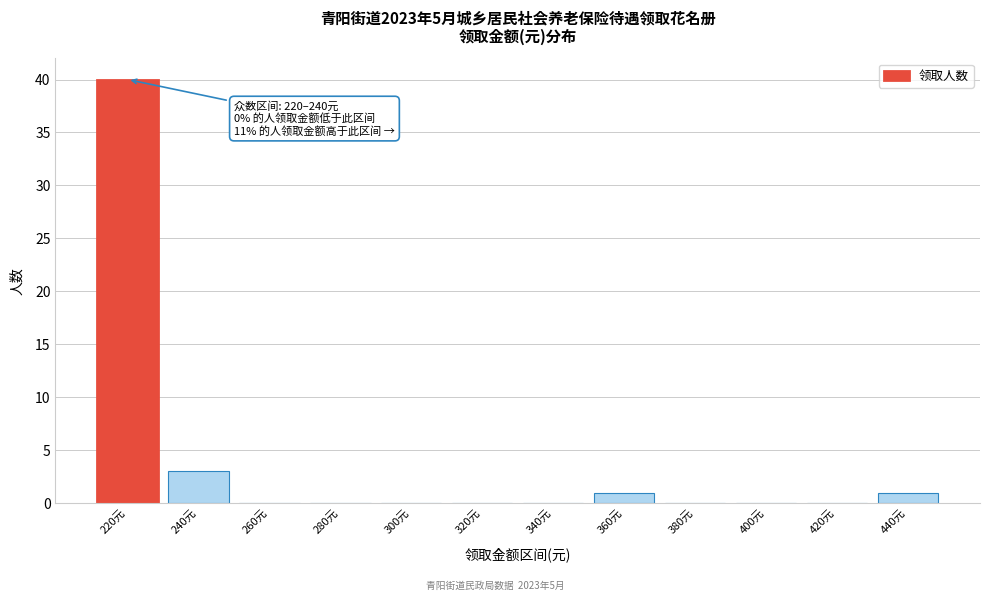

Reading left to right, transcribe all the data shown in this chart.

220元=40	240元=3	260元=0	280元=0	300元=0	320元=0	340元=0	360元=1	380元=0	400元=0	420元=0	440元=1